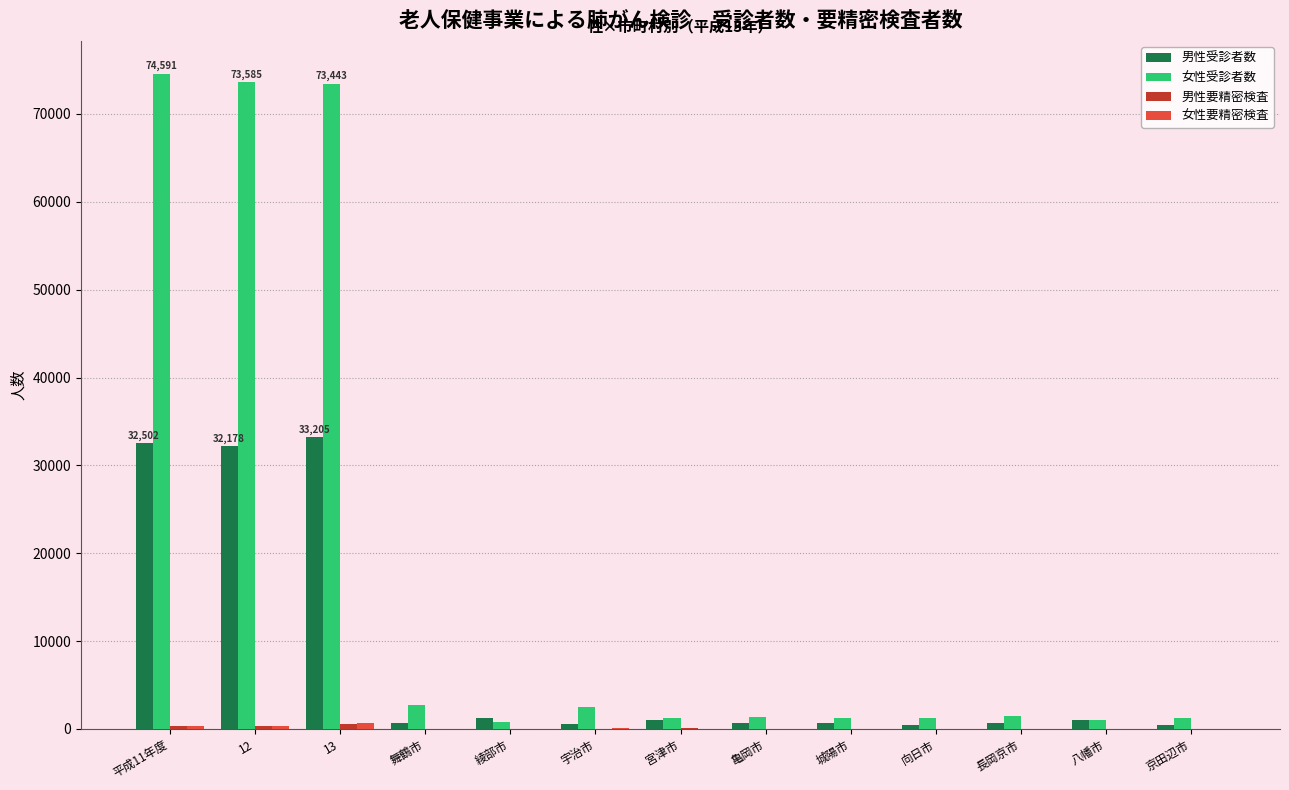

At which label is 女性受診者数 closest to 37708?

舞鶴市